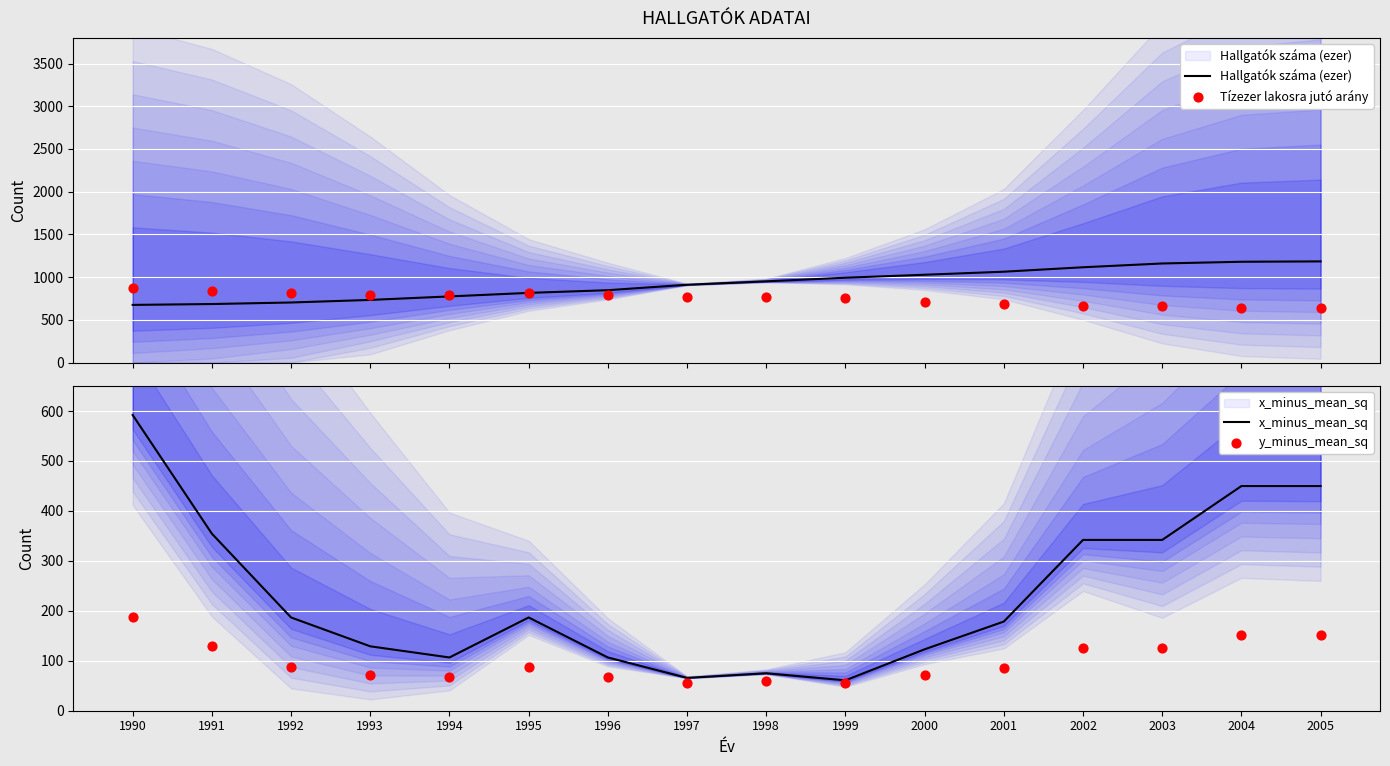

At how many categories does at least one series exceed 798?

14